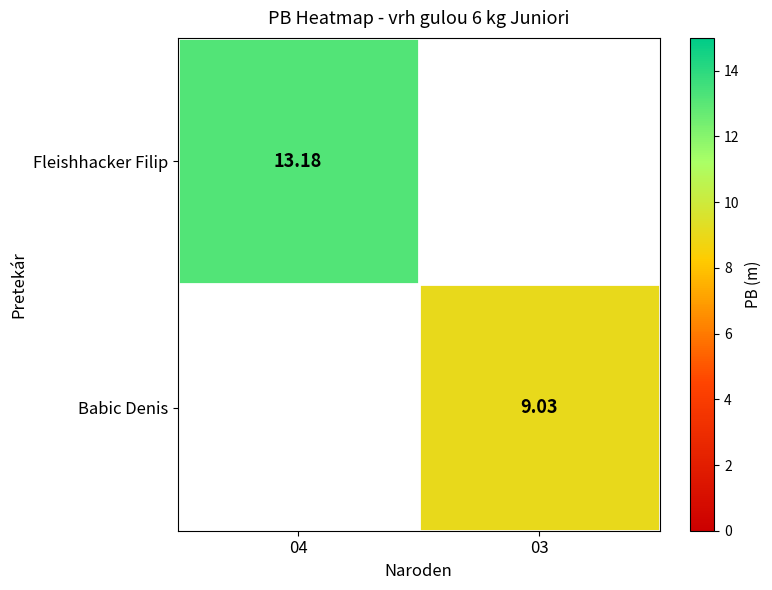

Is the value of Fleishhacker Filip at 04 greater than the value of Babic Denis at 03?

Yes